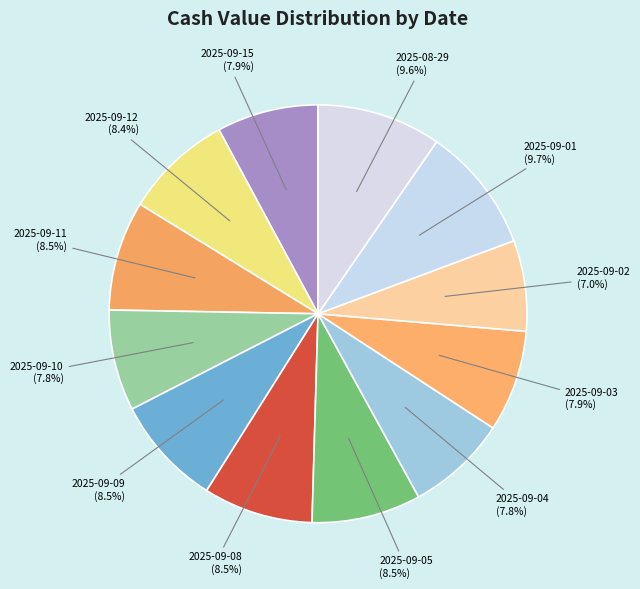

The 2025-09-02 slice represents 7% of the pie. True or false?

True